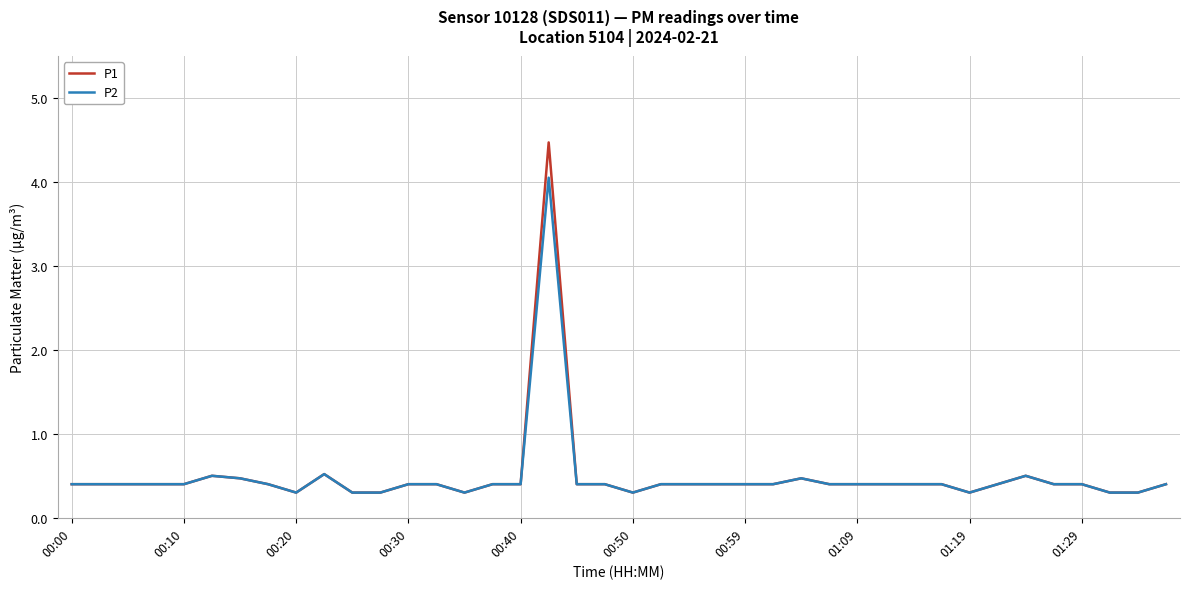

Which series has the largest range (max minus min)?

P1